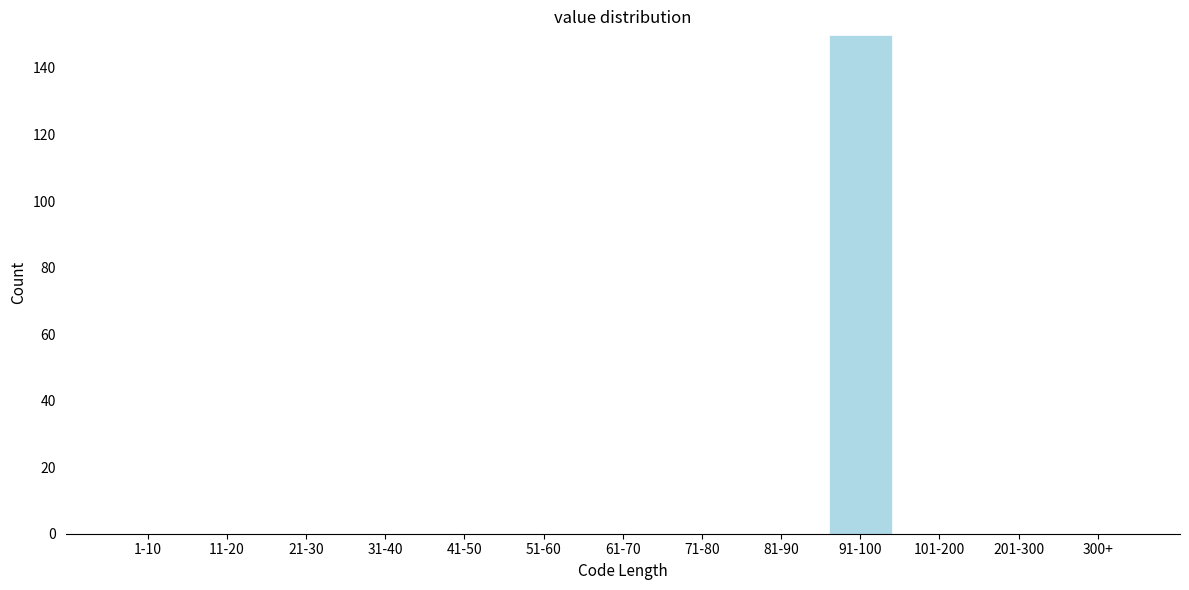

Reading left to right, transcribe all the data shown in this chart.

1-10=0	11-20=0	21-30=0	31-40=0	41-50=0	51-60=0	61-70=0	71-80=0	81-90=0	91-100=150	101-200=0	201-300=0	300+=0